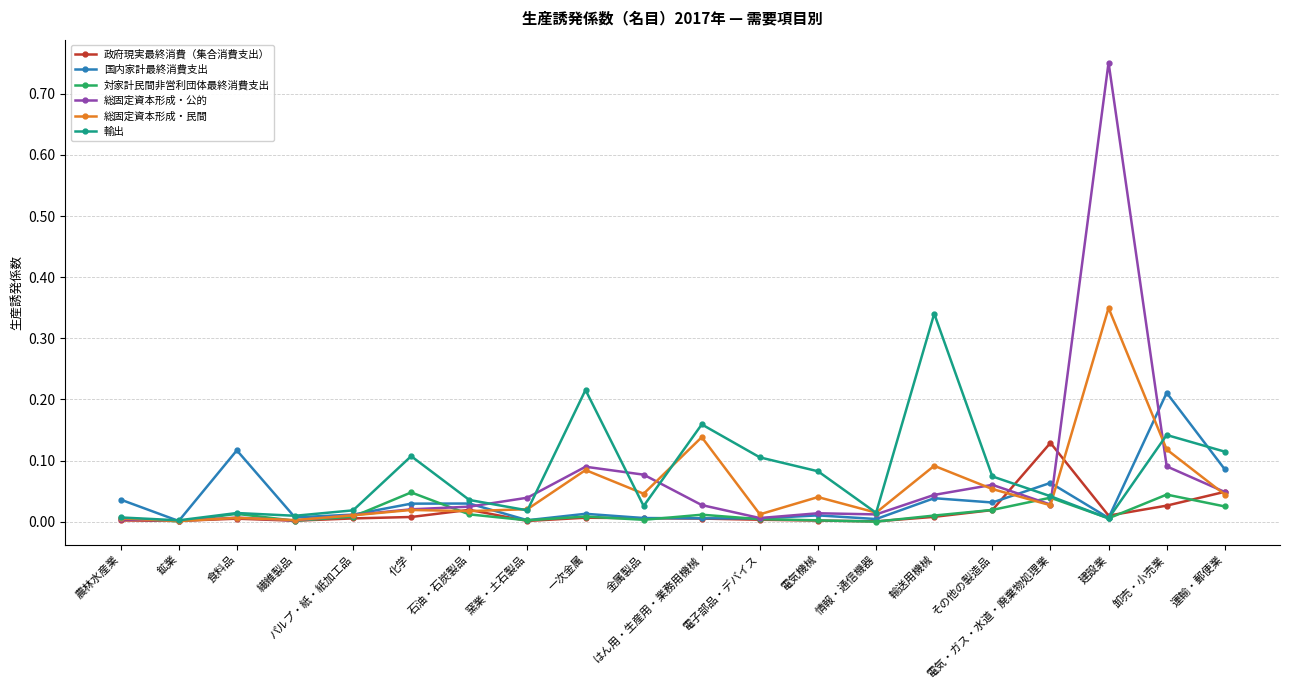

At which category is the sum across all series the highest?

建設業